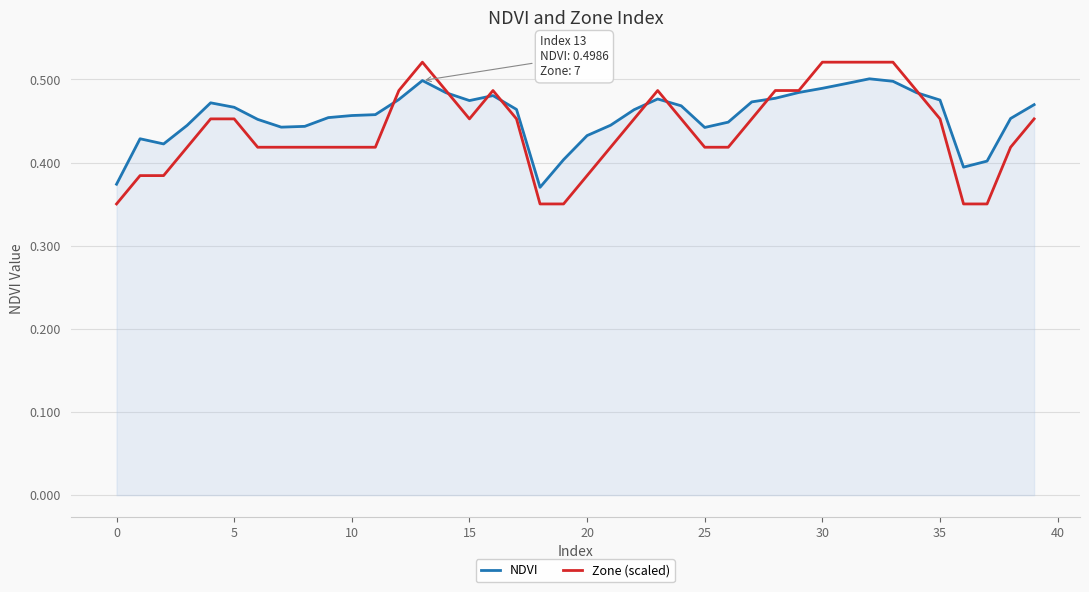

Which series ends up on top after the final intersection of Zone (scaled) and NDVI?

NDVI